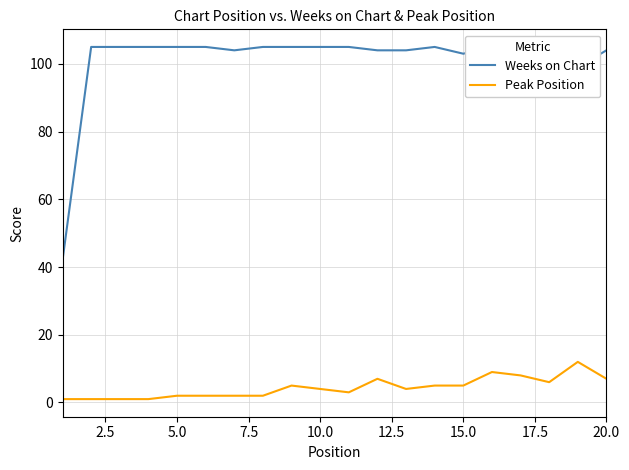

What is the approximate value of Weeks on Chart at 17.5?

105